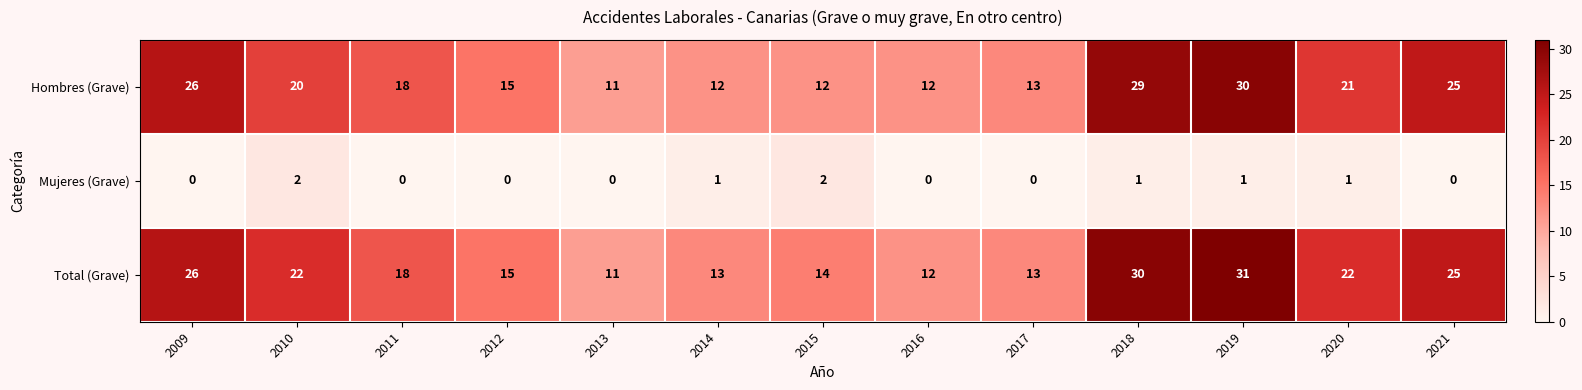

List the series in order of their peak value, highest first.

Total (Grave), Hombres (Grave), Mujeres (Grave)